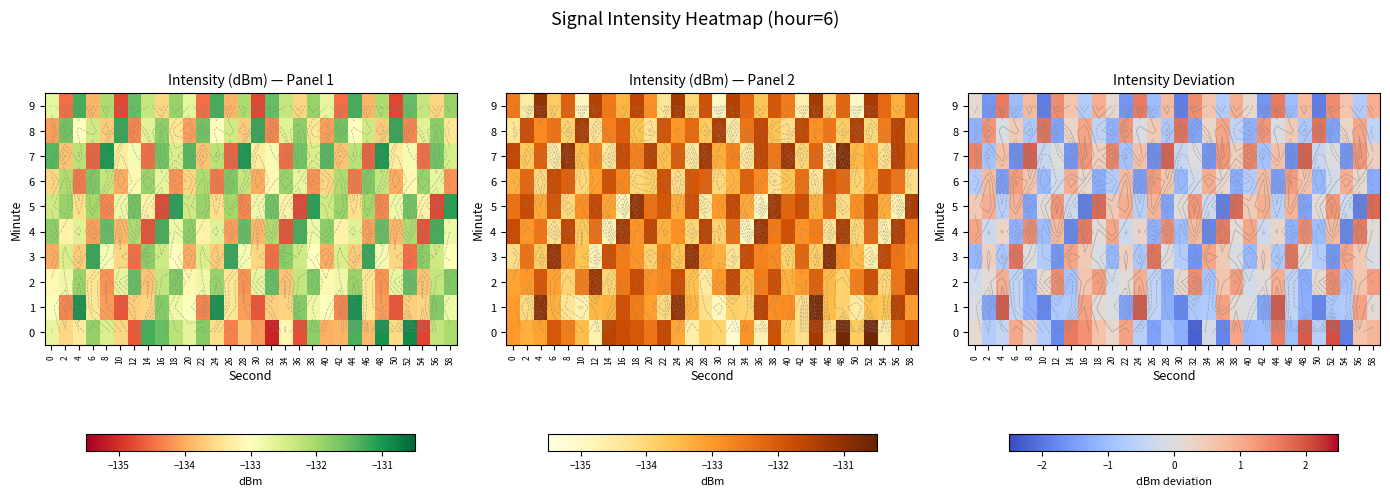

How many positive values does the row_4 series have?

18